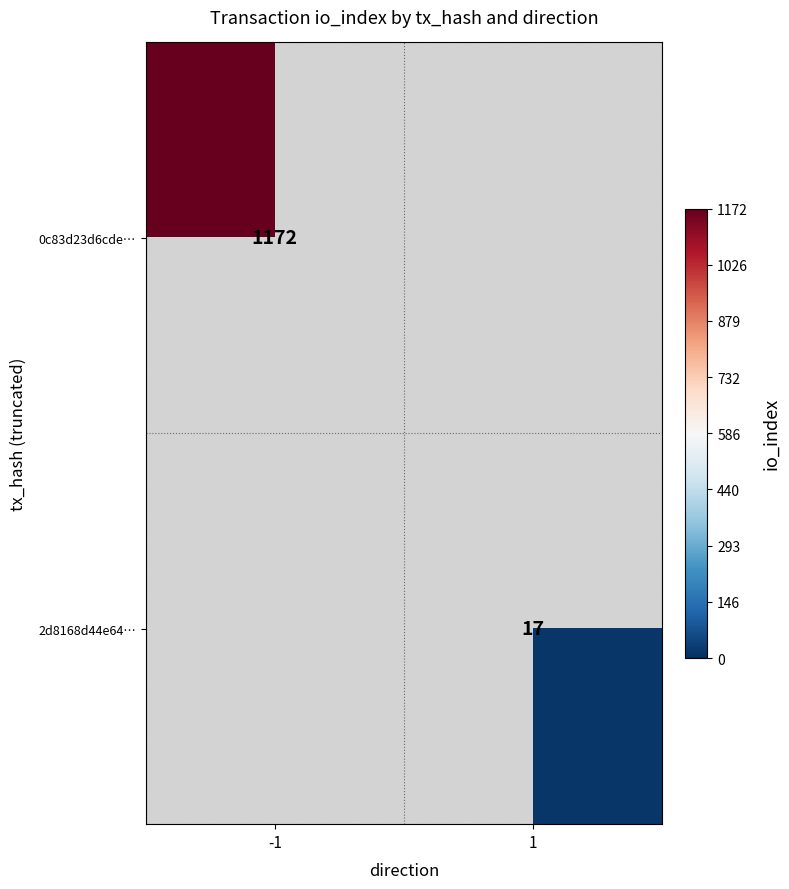

The value of 0c83d23d6cde… at -1 is 428. True or false?

False